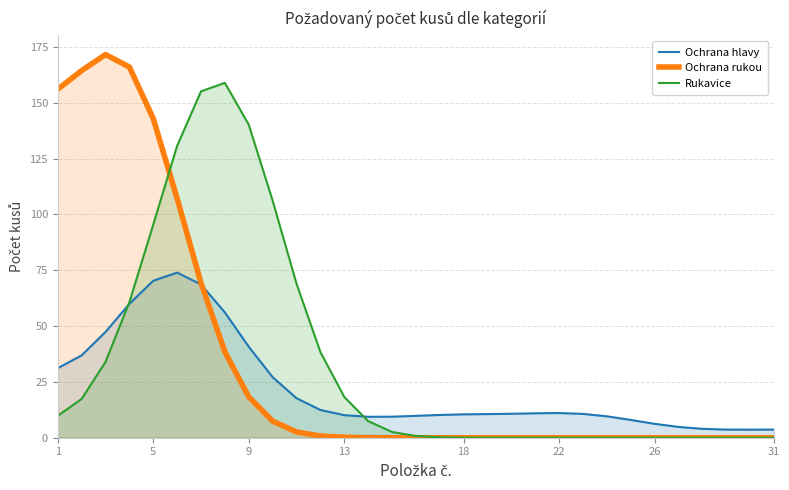

Which series has the widest spread of values?

Ochrana rukou